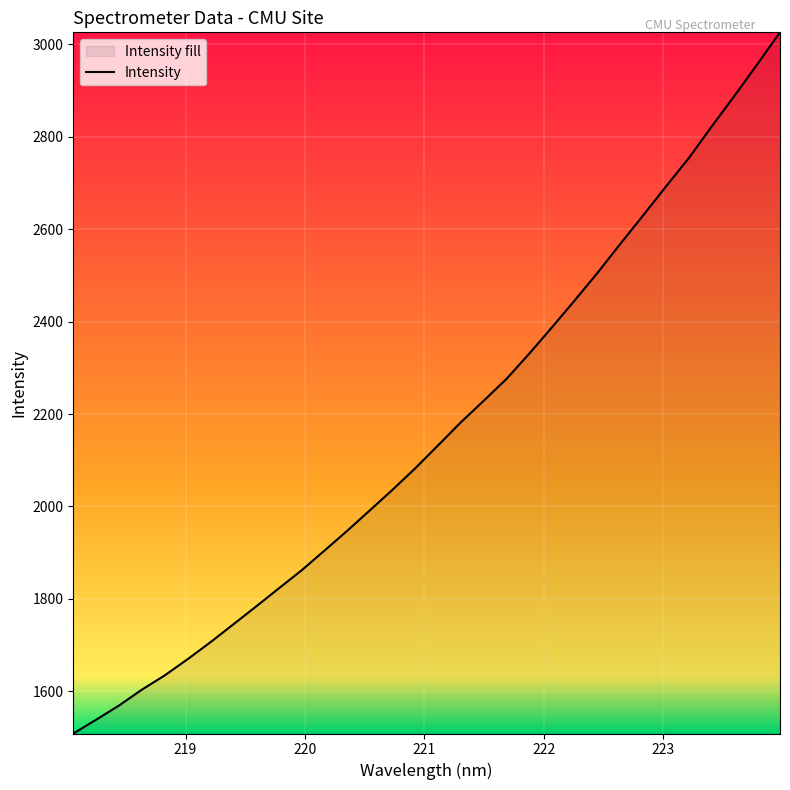

What is the maximum value shown in the chart?

3025.5